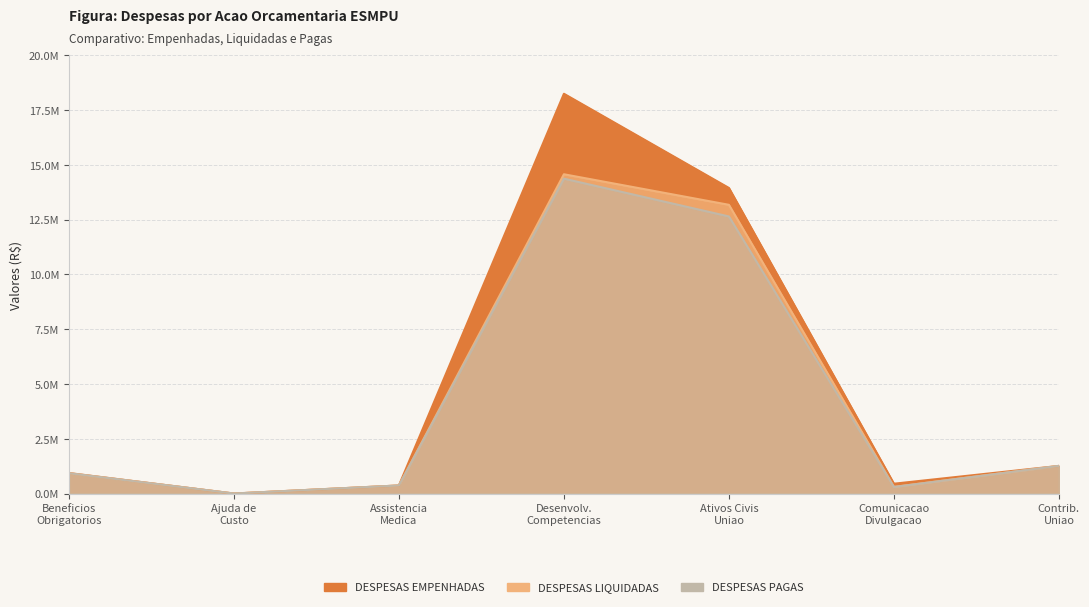

How many lines are shown in the chart?

3